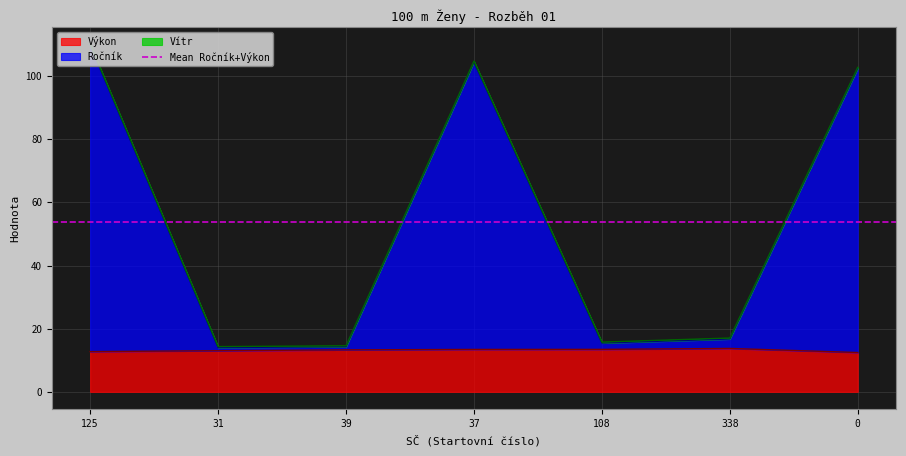

What is the label of the 5th point from the right?

39